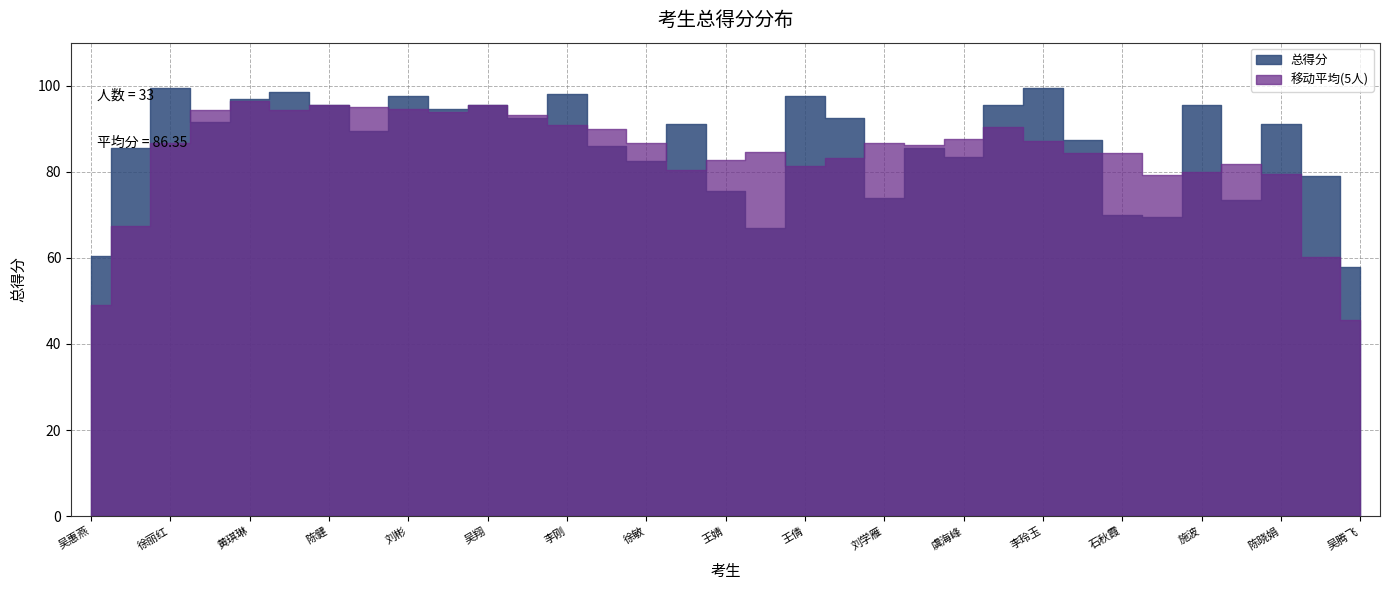

What is the difference between the second highest and minimum values?

41.5